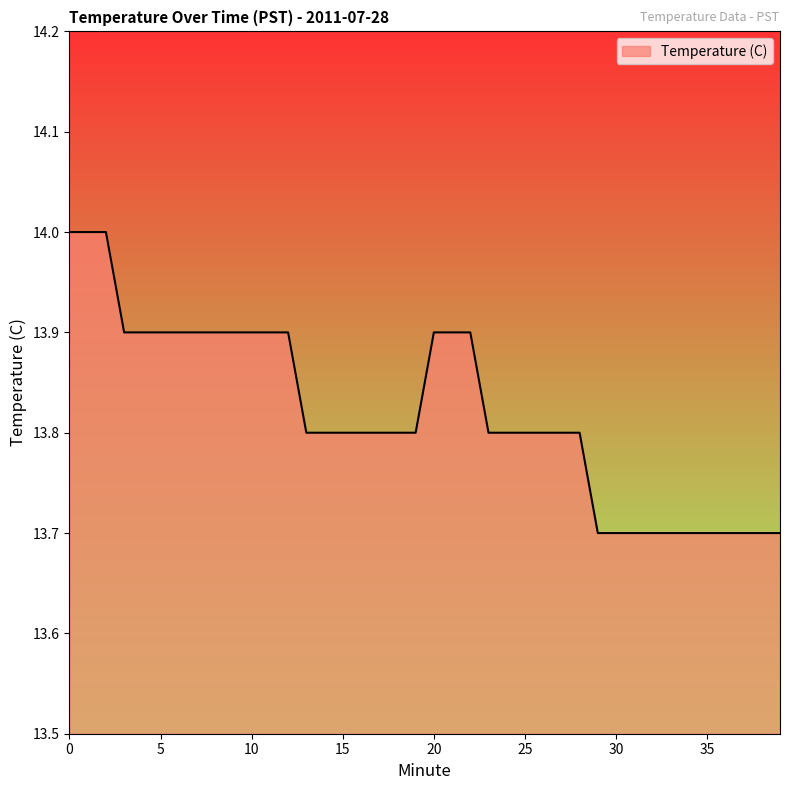

What is the greatest value displayed?

14.0